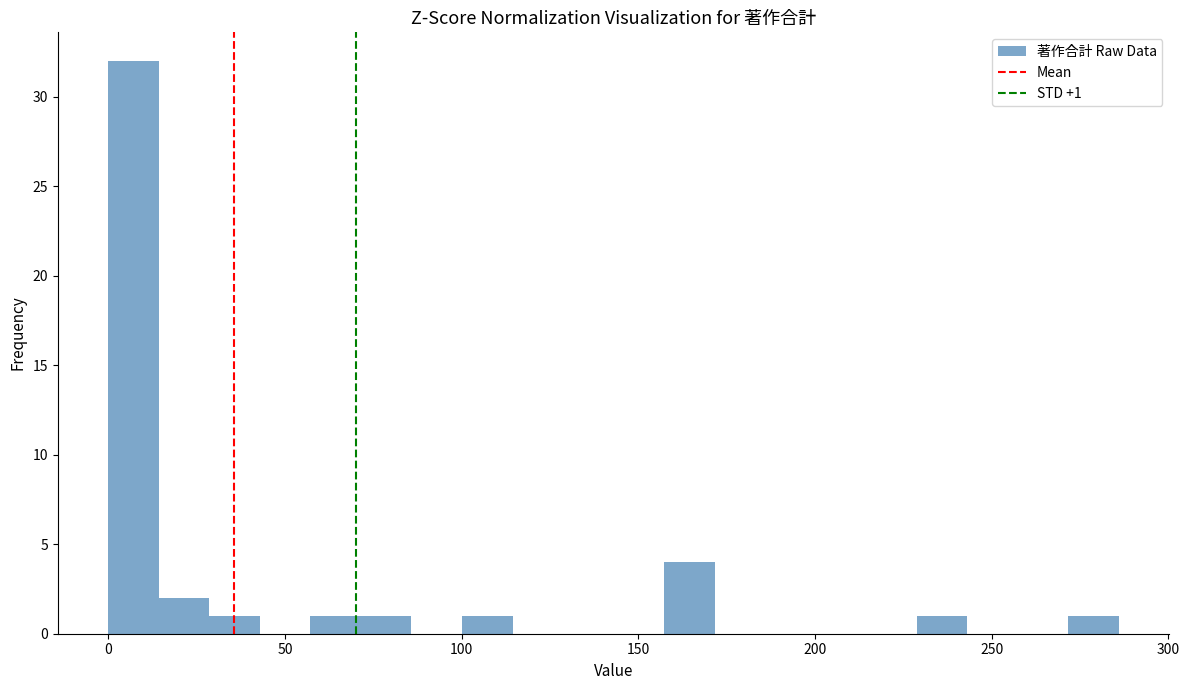

Read against the x-axis, roughly where is the centre of the tallest bar?

5